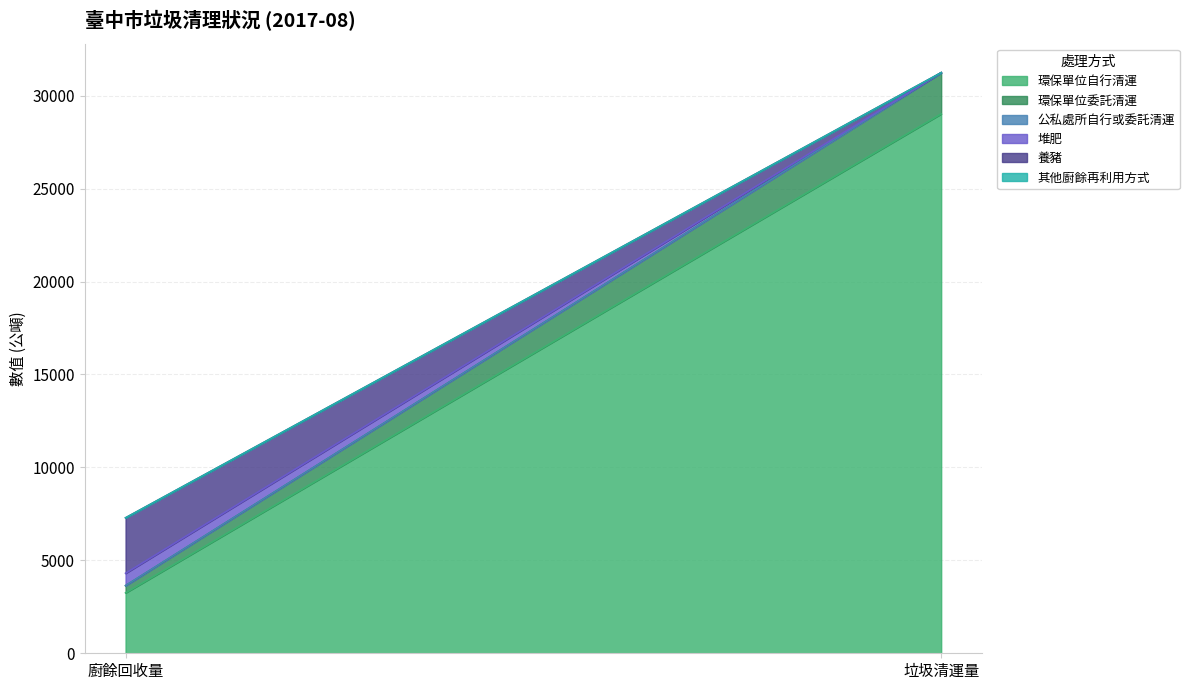

Reading left to right, what are all the values shown in this chart?

環保單位自行清運: 3249.9	29021.8
環保單位委託清運: 384.7	2215.4
公私處所自行或委託清運: 9.0	0.0
堆肥: 660.6	0.0
養豬: 2982.8	0.0
其他廚餘再利用方式: 0.2	0.0